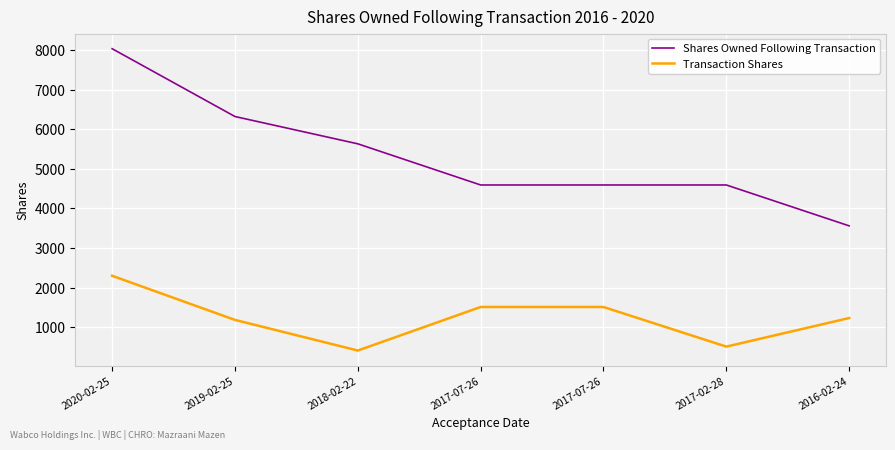

Reading left to right, transcribe all the data shown in this chart.

Shares Owned Following Transaction: 2020-02-25=8032	2019-02-25=6320	2018-02-22=5631	2017-07-26=4592	2017-07-26=4592	2017-02-28=4592	2016-02-24=3560
Transaction Shares: 2020-02-25=2300	2019-02-25=1186	2018-02-22=413	2017-07-26=1512	2017-07-26=1512	2017-02-28=512	2016-02-24=1233